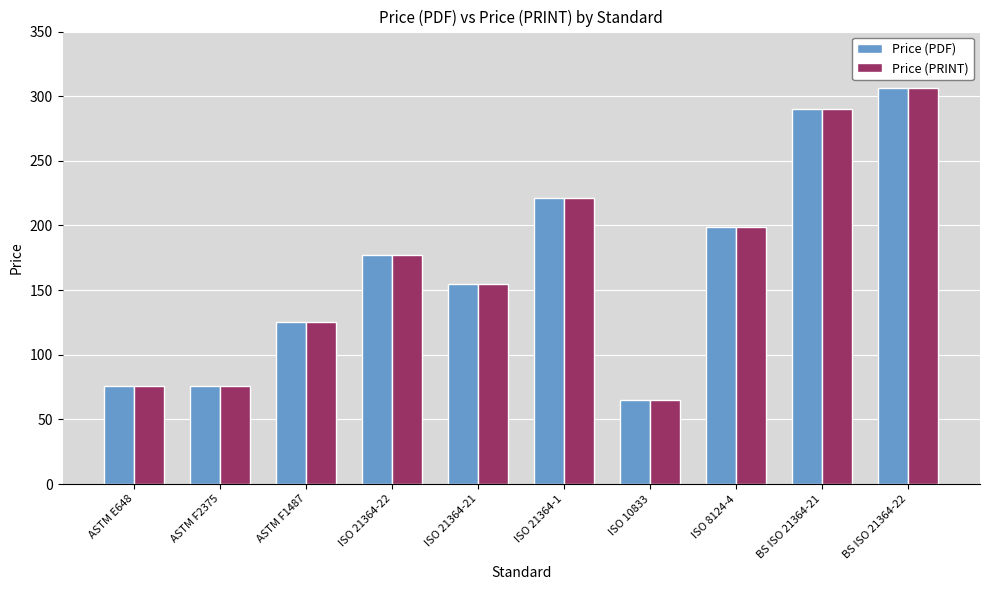

The value of Price (PRINT) at ISO 8124-4 is 199. True or false?

True